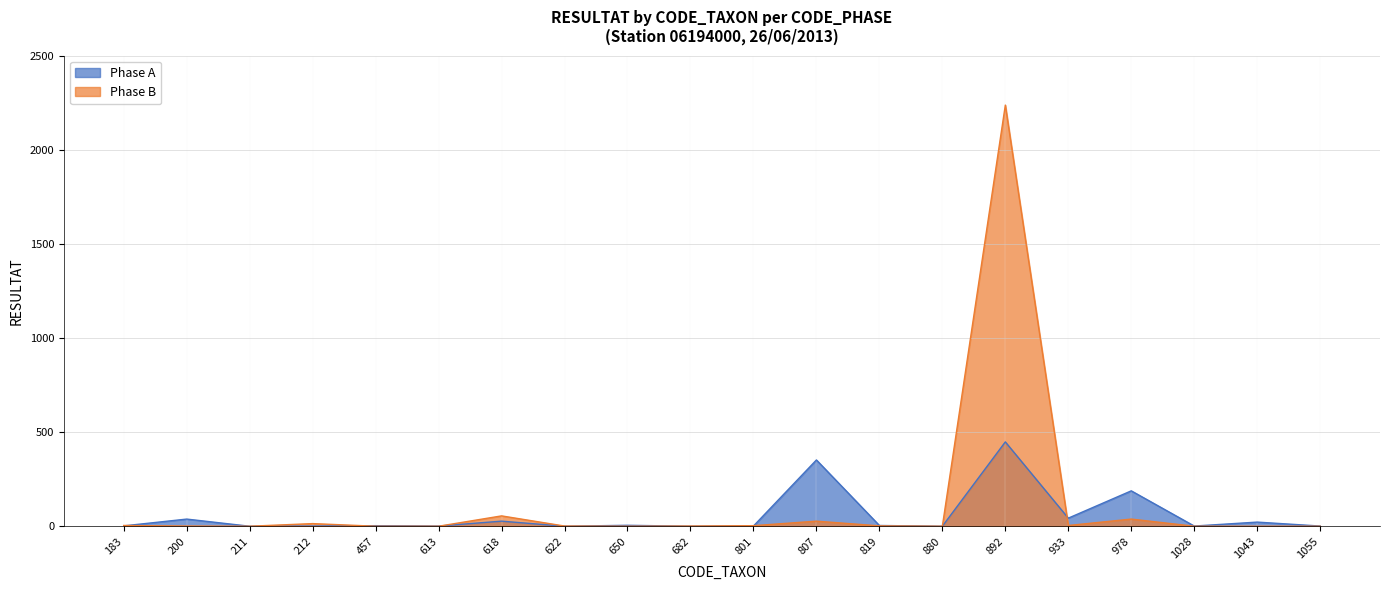

At which label does Phase B reach its minimum?

211